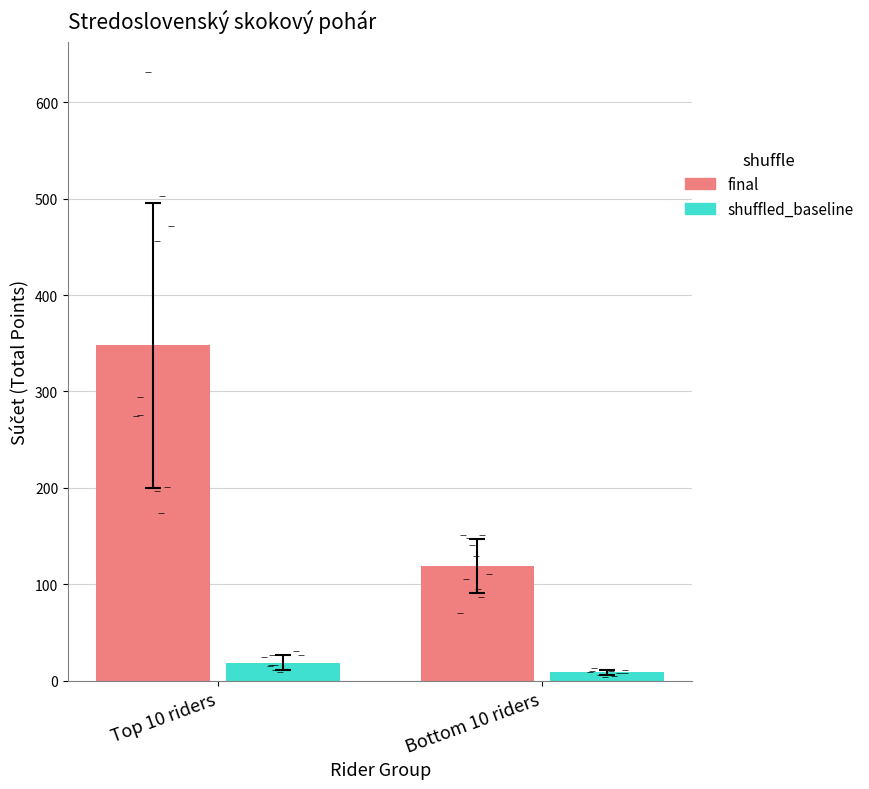

At how many categories does at least one series exceed 153?

1